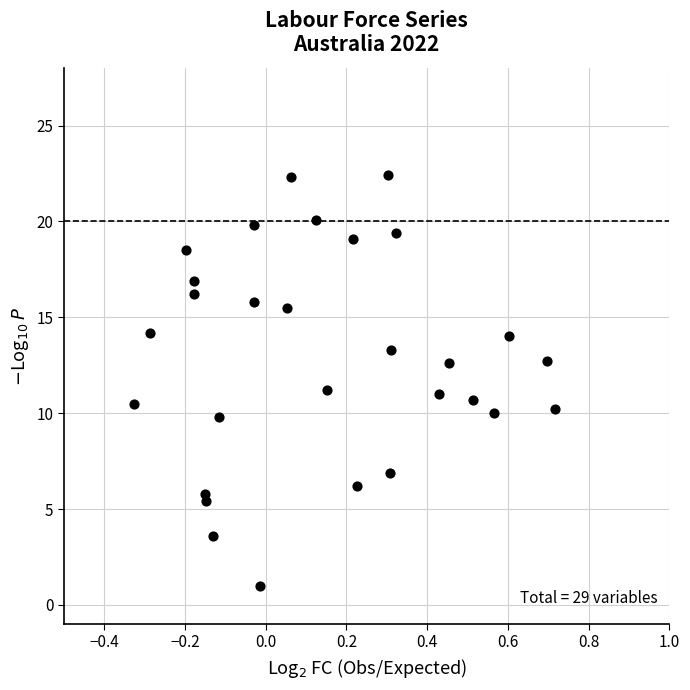

What is the range of X values (max minus min)?

1.0